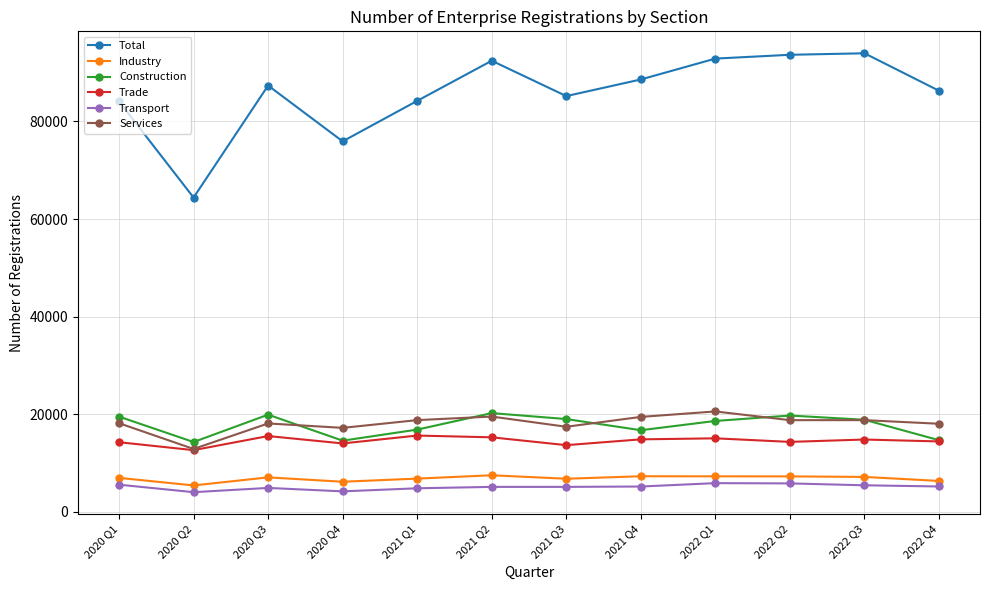

True or false: Trade and Industry cross at least once.

False